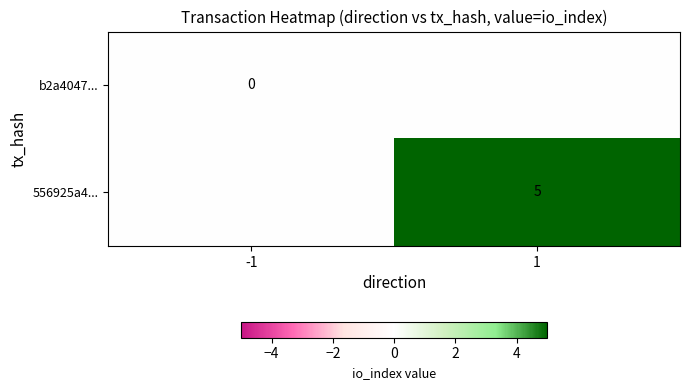

What is the total value across all series at 1?

5